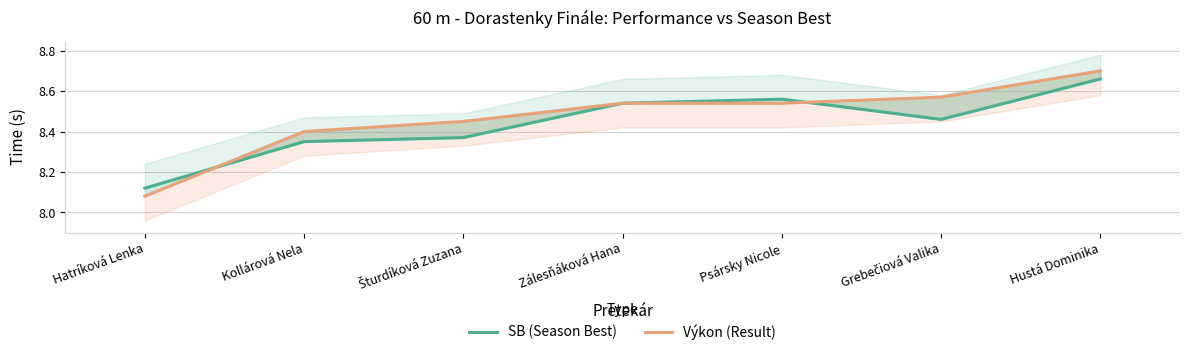

Is the value of SB (Season Best) at Hustá Dominika greater than the value of Výkon (Result) at Zálesňáková Hana?

Yes